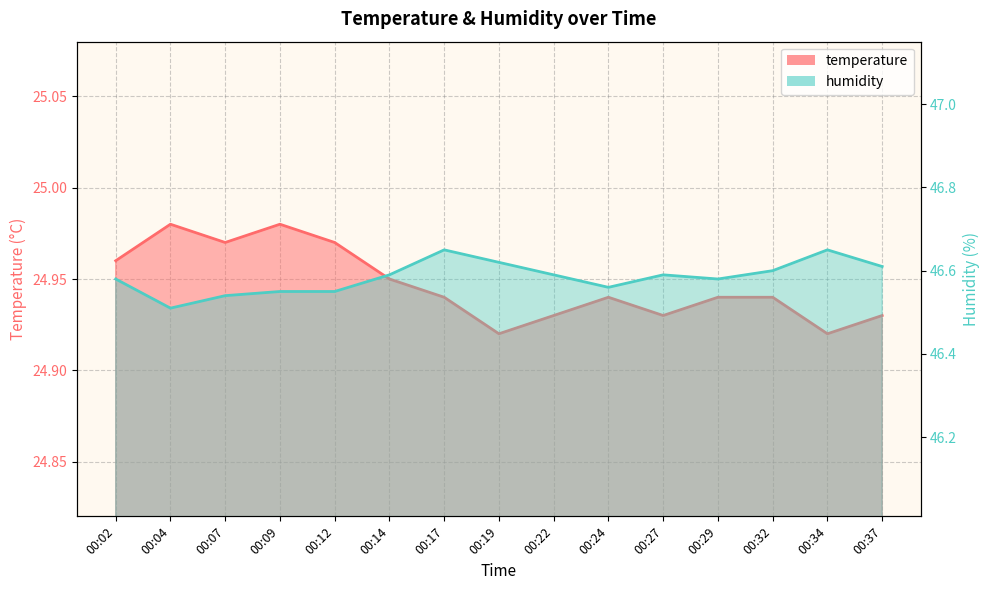

Reading left to right, extract all data points from this chart.

temperature: 25.0	25.0	25.0	25.0	25.0	24.9	24.9	24.9	24.9	24.9	24.9	24.9	24.9	24.9	24.9
humidity: 46.6	46.5	46.5	46.5	46.5	46.6	46.6	46.6	46.6	46.6	46.6	46.6	46.6	46.6	46.6